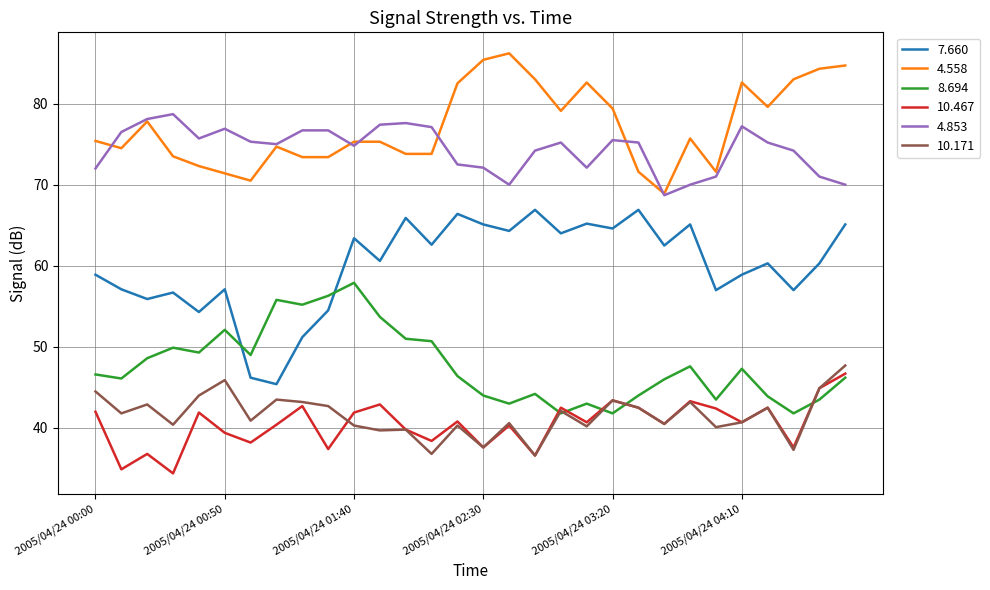

Which series has the largest total across all categories?

4.558